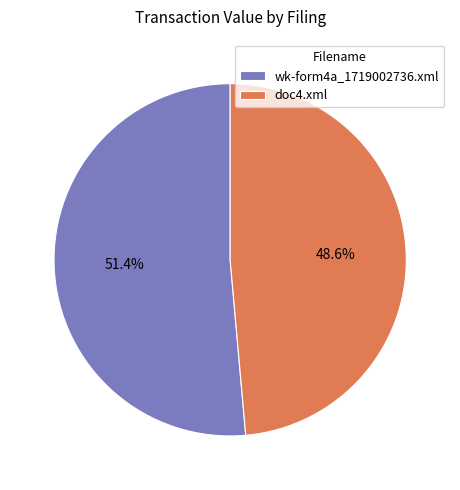

Which category has the smallest portion of the pie?

doc4.xml